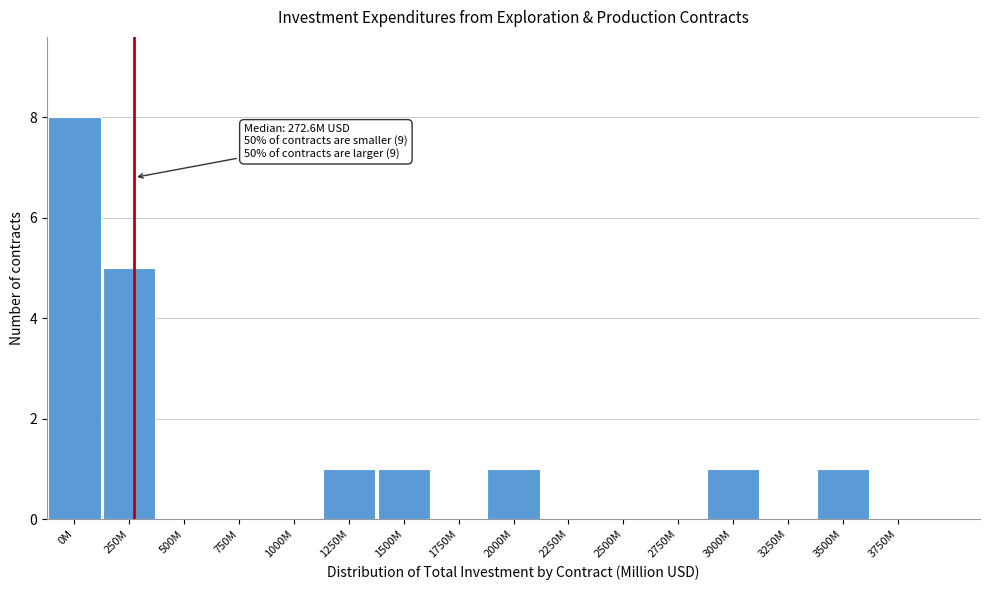

Reading left to right, list all the values displayed in this chart.

0M=8	250M=5	500M=0	750M=0	1000M=0	1250M=1	1500M=1	1750M=0	2000M=1	2250M=0	2500M=0	2750M=0	3000M=1	3250M=0	3500M=1	3750M=0